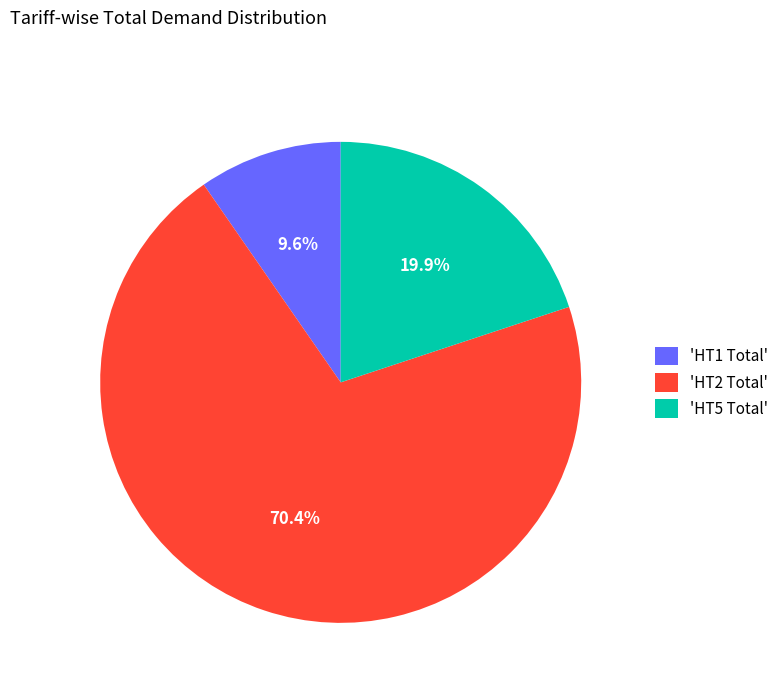

Count the number of slices in the pie.

3